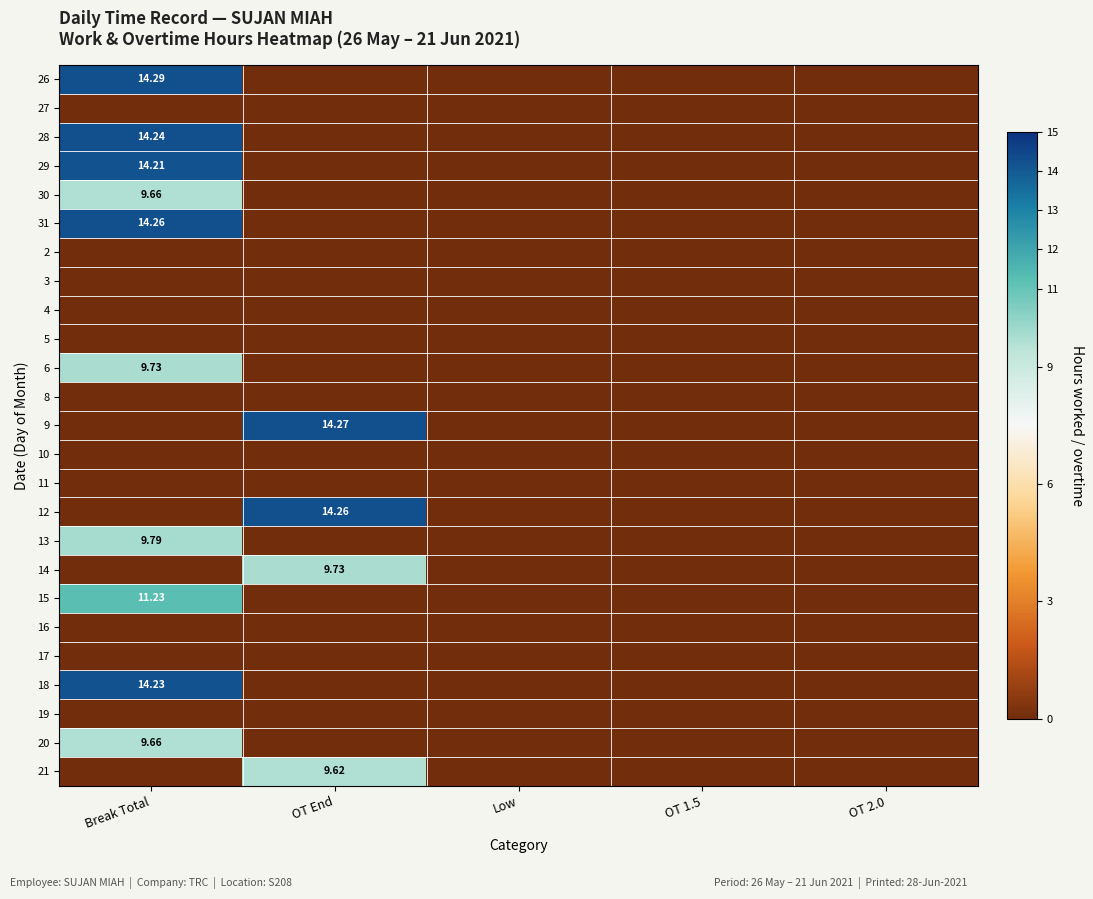

What is the difference between the maximum and minimum values in the 14 series?

9.7